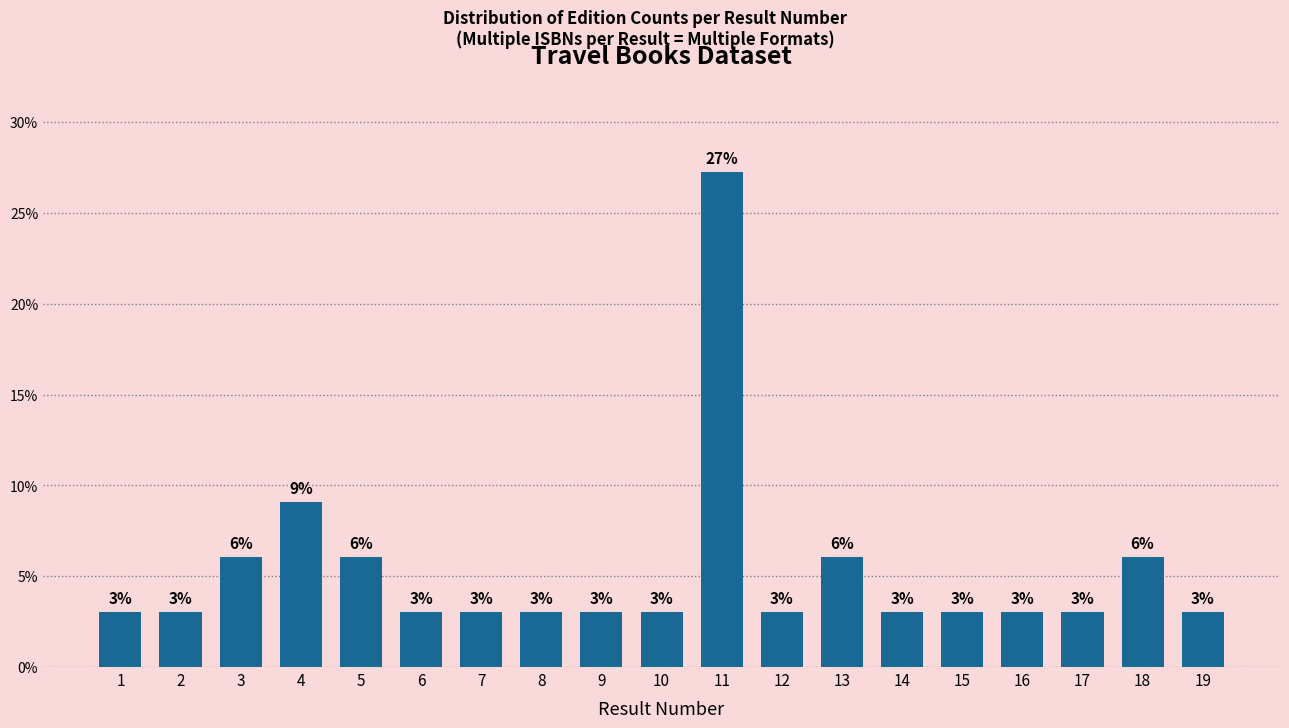

What value does the data have at 6?

3.0